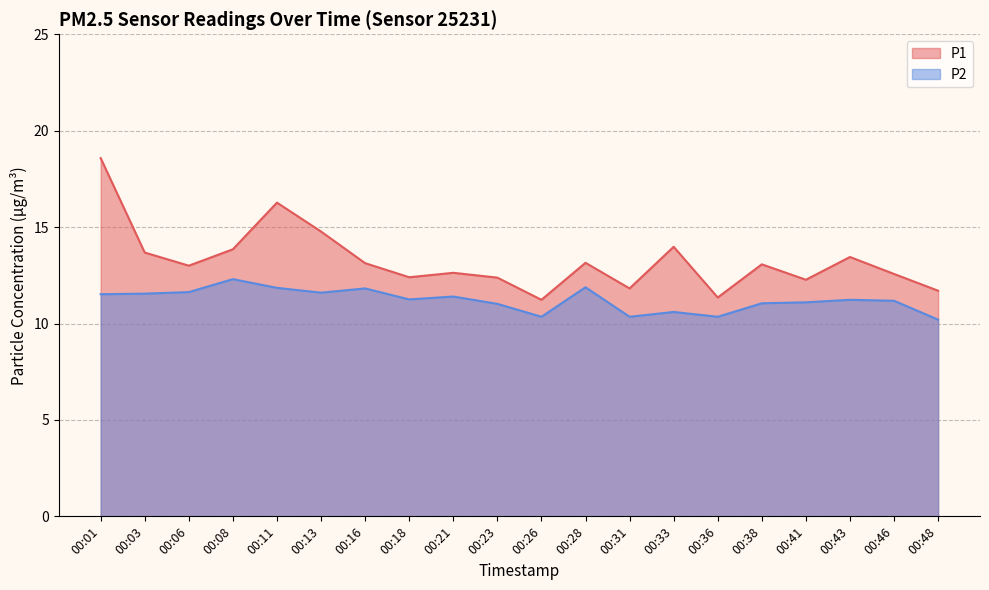

Which series has the largest total across all categories?

P1